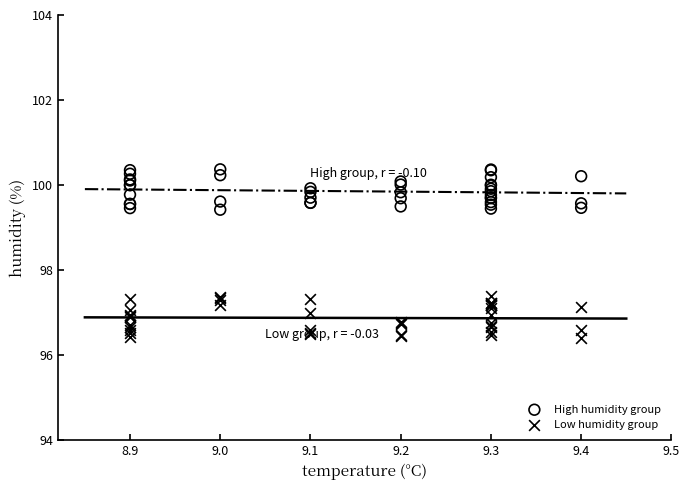

What is the X range (max minus min) for the scatter plot?

0.5